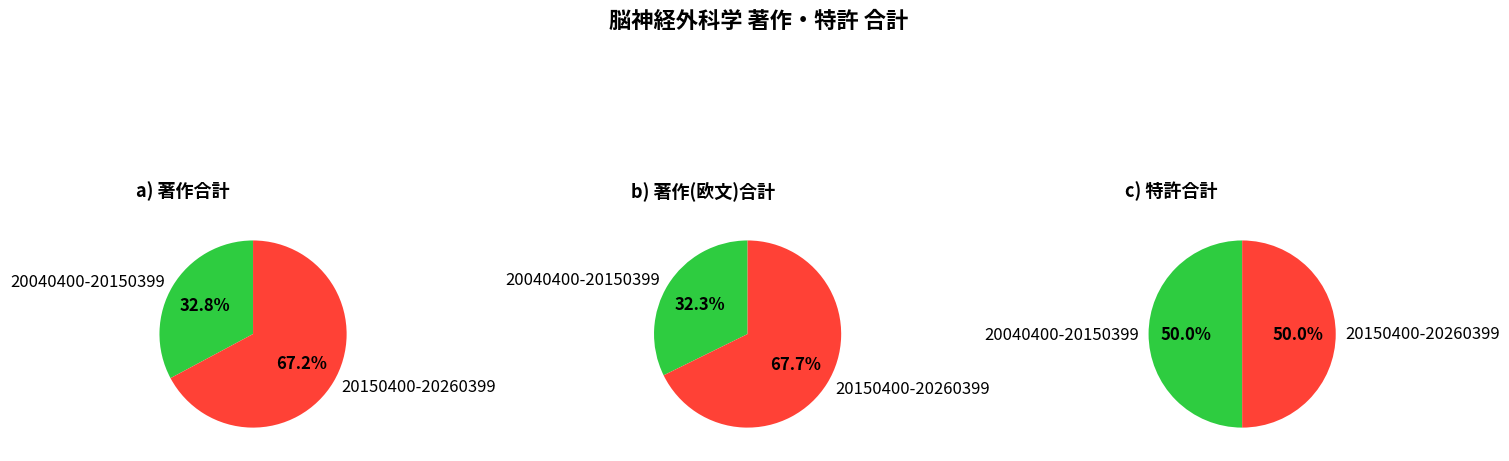

The 20040400-20150399 slice represents 32% of the pie. True or false?

True